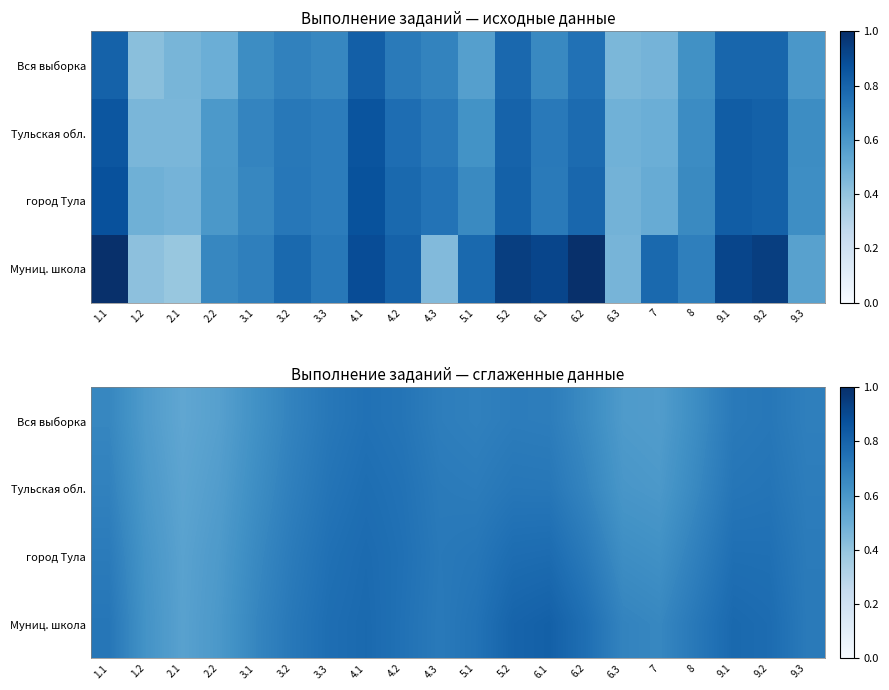

Which series has the widest spread of values?

Муниц. школа